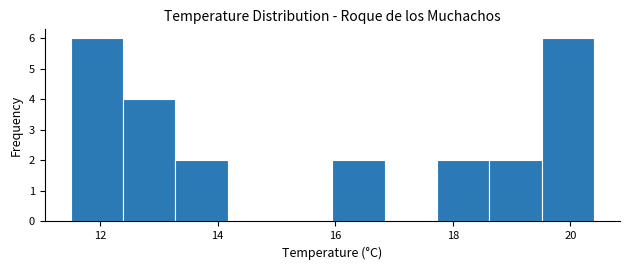

Reading left to right, list every bar in this chart as the range it spans on the x-axis followed by its height. Neither the bar edges nor the heights are printed on the chart, so give them approximately, as read against the axes.

11.6 to 12.4: 6
12.4 to 13.2: 4
13.2 to 14.2: 2
14.2 to 15.0: 0
15.0 to 16.0: 0
16.0 to 16.8: 2
16.8 to 17.8: 0
17.8 to 18.6: 2
18.6 to 19.6: 2
19.6 to 20.4: 6